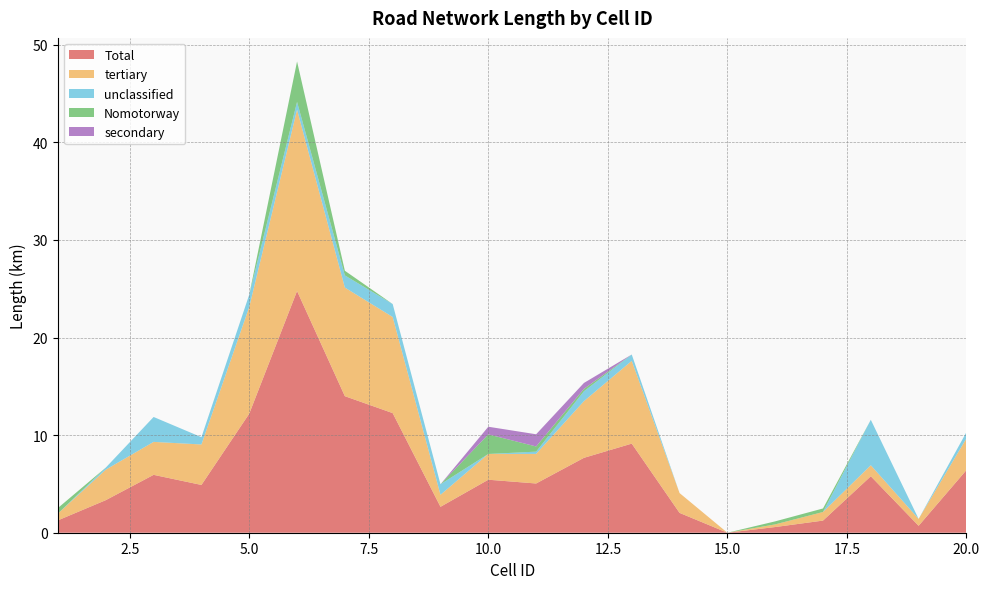

Reading left to right, list all the values displayed in this chart.

Total: 1=1.3	2=3.3	3=5.9	4=4.9	5=12.2	6=24.8	7=14.0	8=12.3	9=2.7	10=5.4	11=5.0	12=7.7	13=9.1	14=2.0	15=0.0	16=0.6	17=1.2	18=5.8	19=0.7	20=6.4
tertiary: 1=0.7	2=3.1	3=3.4	4=4.1	5=10.9	6=18.6	7=11.1	8=9.8	9=1.2	10=2.6	11=3.0	12=5.8	13=8.5	14=2.0	15=0.0	16=0.3	17=0.9	18=1.1	19=0.7	20=3.2
unclassified: 1=0.0	2=0.2	3=2.6	4=0.7	5=1.3	6=0.8	7=1.2	8=1.3	9=1.1	10=0.0	11=0.2	12=1.0	13=0.7	14=0.0	15=0.0	16=0.0	17=0.0	18=4.7	19=0.0	20=0.6
Nomotorway: 1=0.6	2=0.0	3=0.0	4=0.0	5=0.0	6=4.1	7=0.5	8=0.0	9=0.0	10=2.0	11=0.5	12=0.2	13=0.0	14=0.0	15=0.0	16=0.3	17=0.4	18=0.0	19=0.0	20=0.0
secondary: 1=0.0	2=0.0	3=0.0	4=0.0	5=0.0	6=0.0	7=0.0	8=0.0	9=0.0	10=0.8	11=1.3	12=0.6	13=0.0	14=0.0	15=0.0	16=0.0	17=0.0	18=0.0	19=0.0	20=0.0